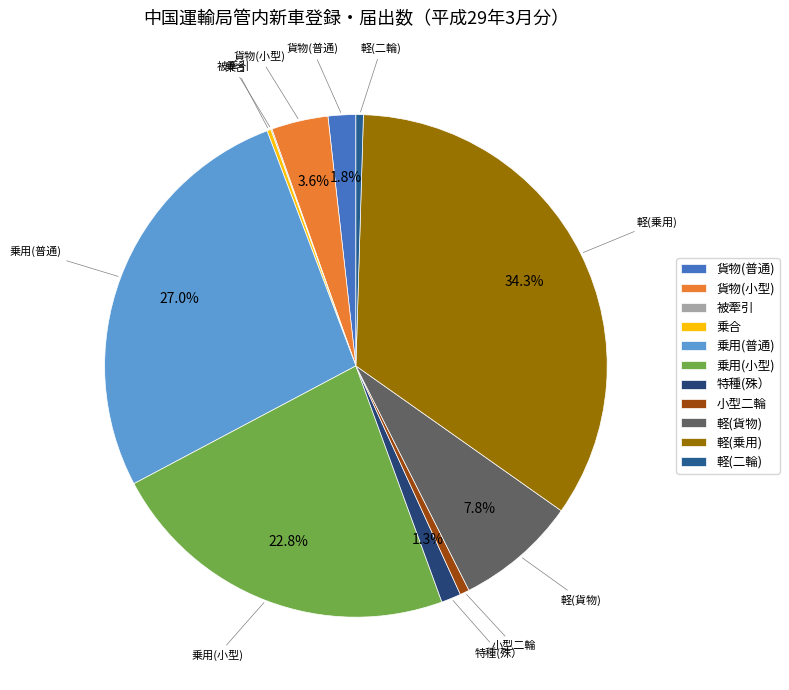

What is the largest slice in the pie chart?

軽(乗用)